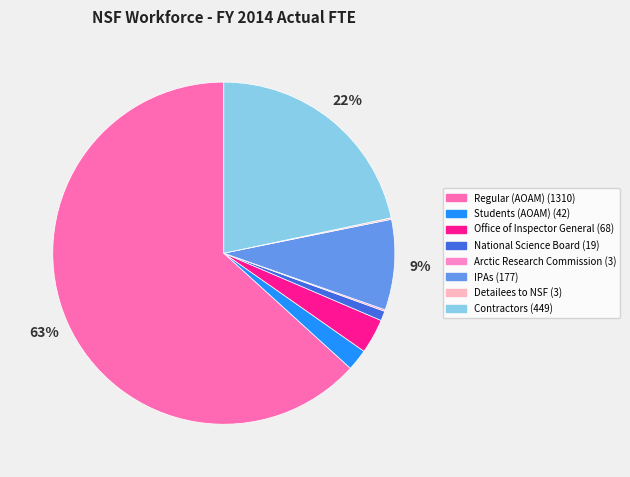

What percentage is NOT represented by IPAs?

91.5%